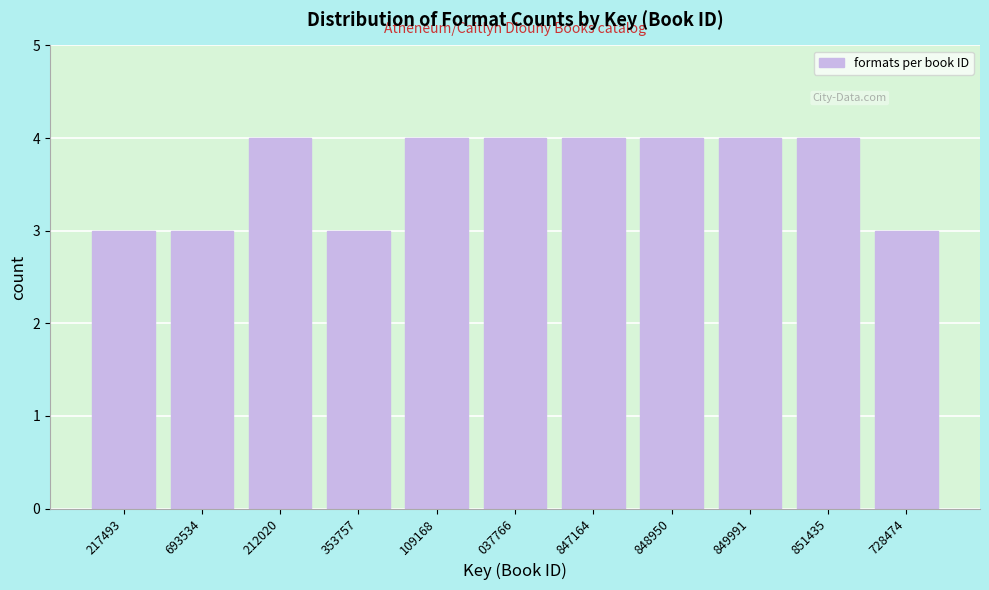

Reading left to right, what are all the values shown in this chart?

217493=3	693534=3	212020=4	353757=3	109168=4	037766=4	847164=4	848950=4	849991=4	851435=4	728474=3